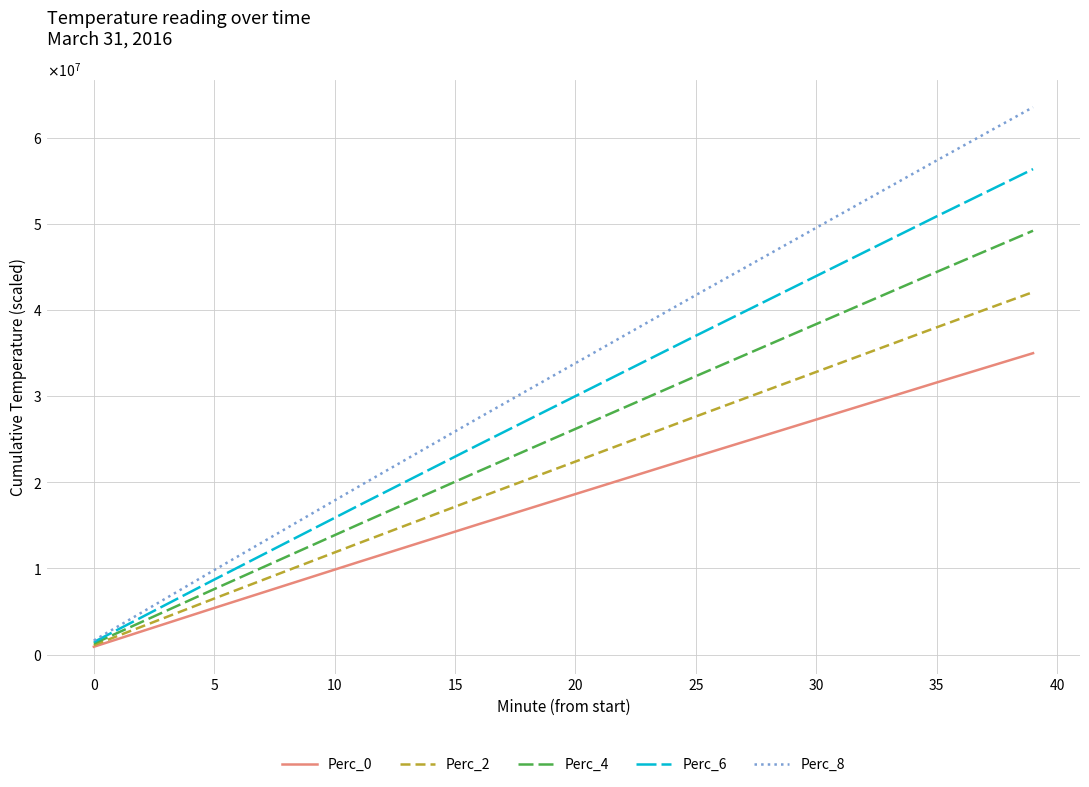

True or false: Perc_8 and Perc_0 intersect in this chart.

False